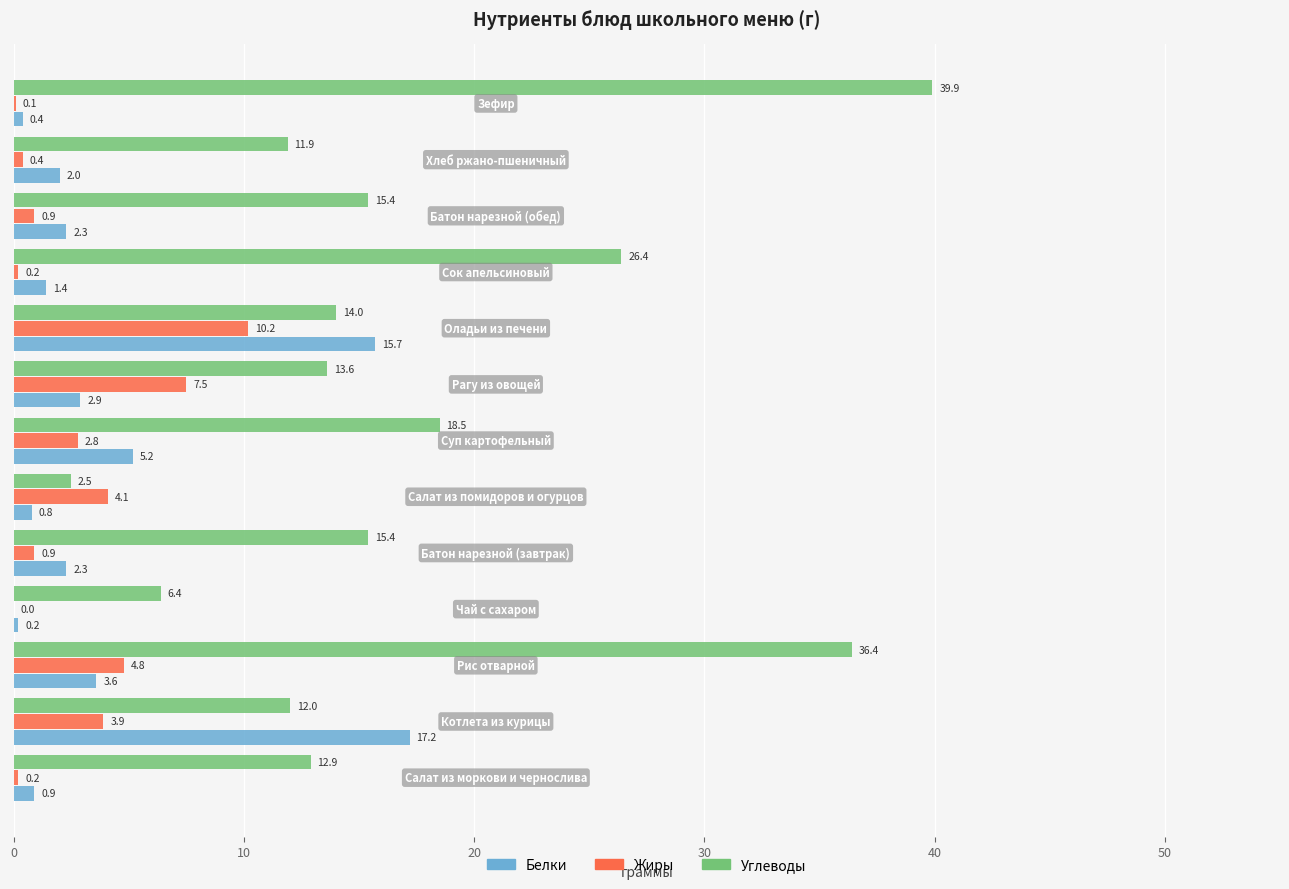

What are all the series names shown in the legend?

Белки, Жиры, Углеводы